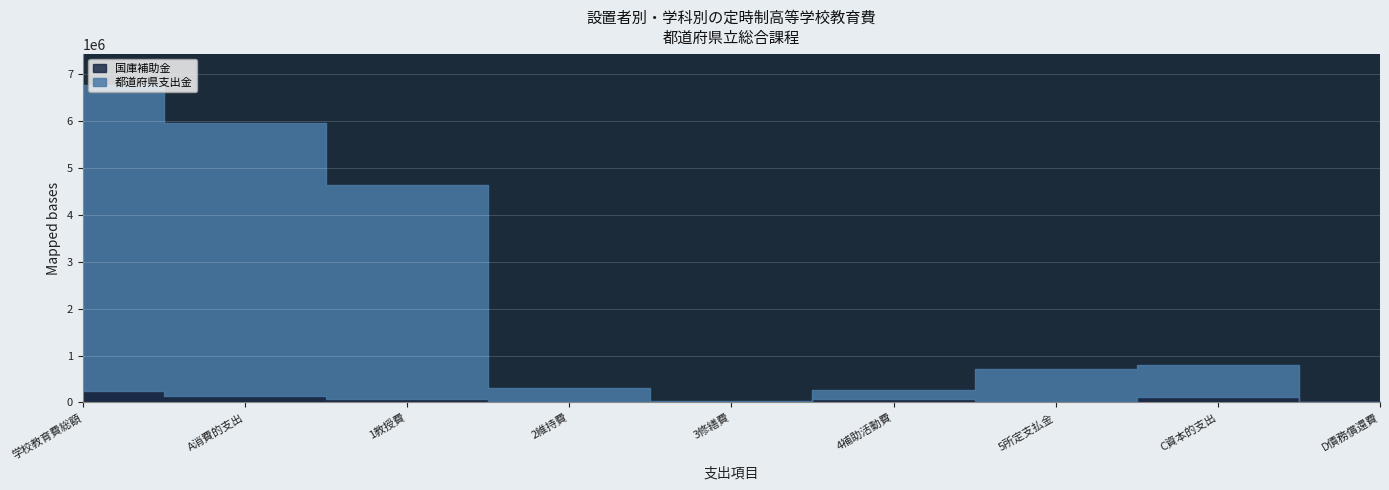

Count the number of data series in this chart.

2